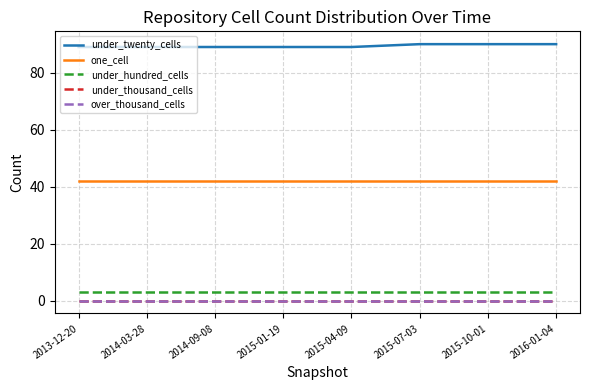

True or false: under_hundred_cells and under_twenty_cells intersect in this chart.

False